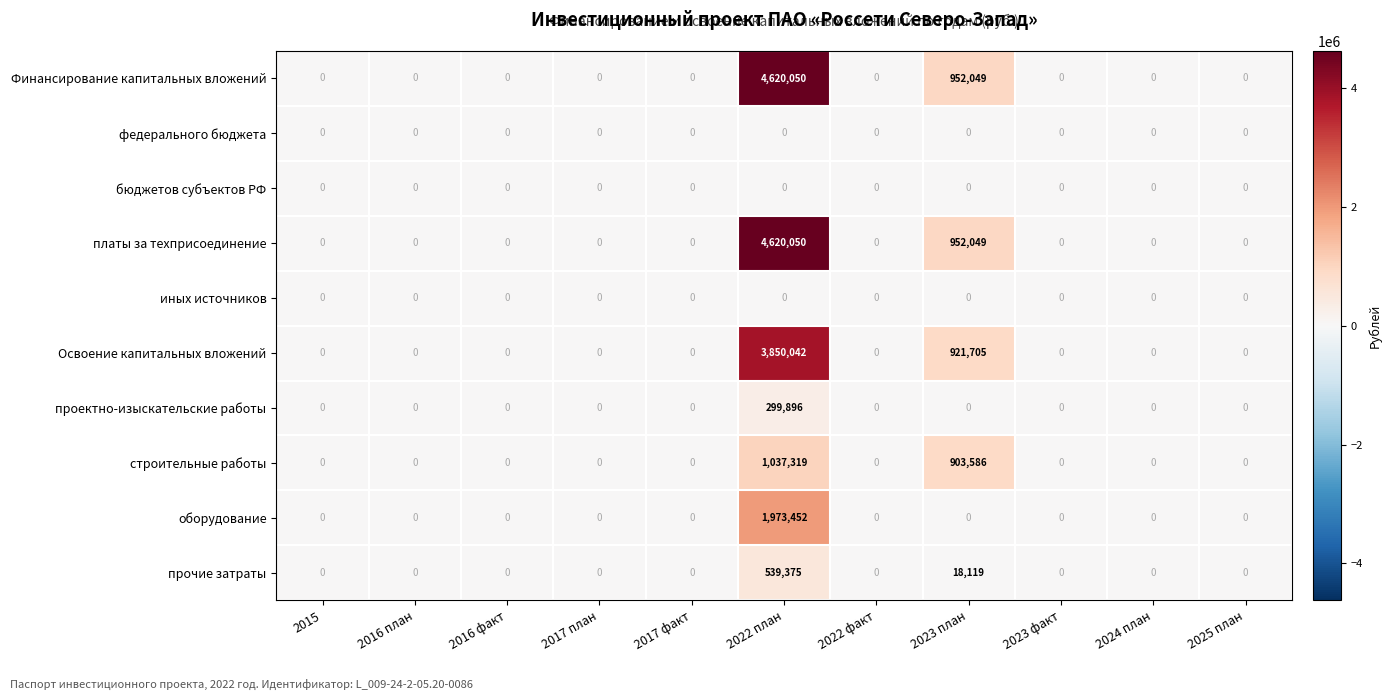

What is the total value across all series at 2023 план?

3747508